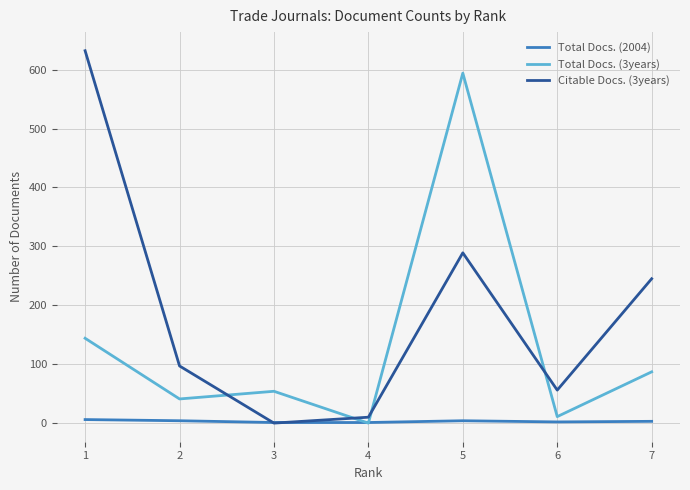

At which label does Citable Docs. (3years) first exceed 97?

1